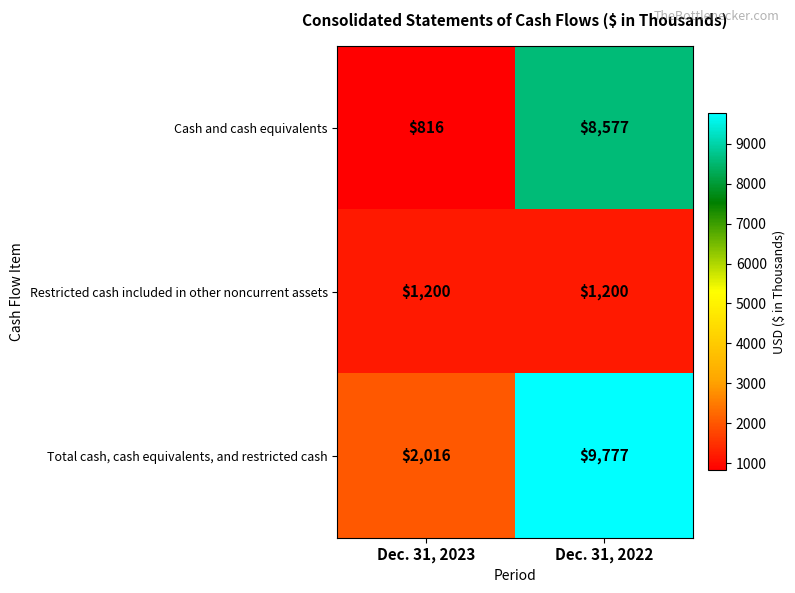

What is the minimum value shown in the chart?

816